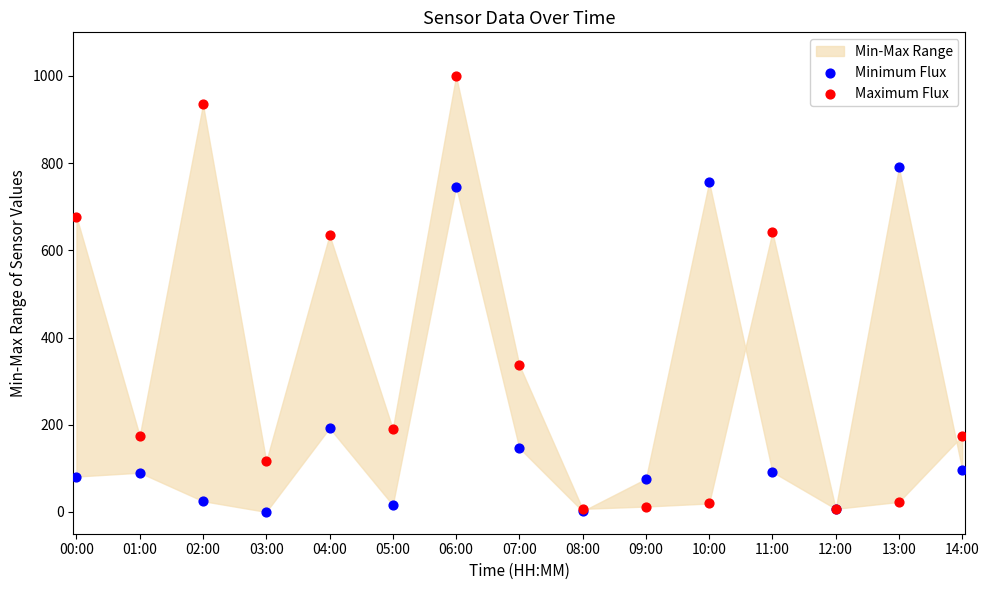

In the Minimum Flux series, what Y value is closest to 395?

192.2